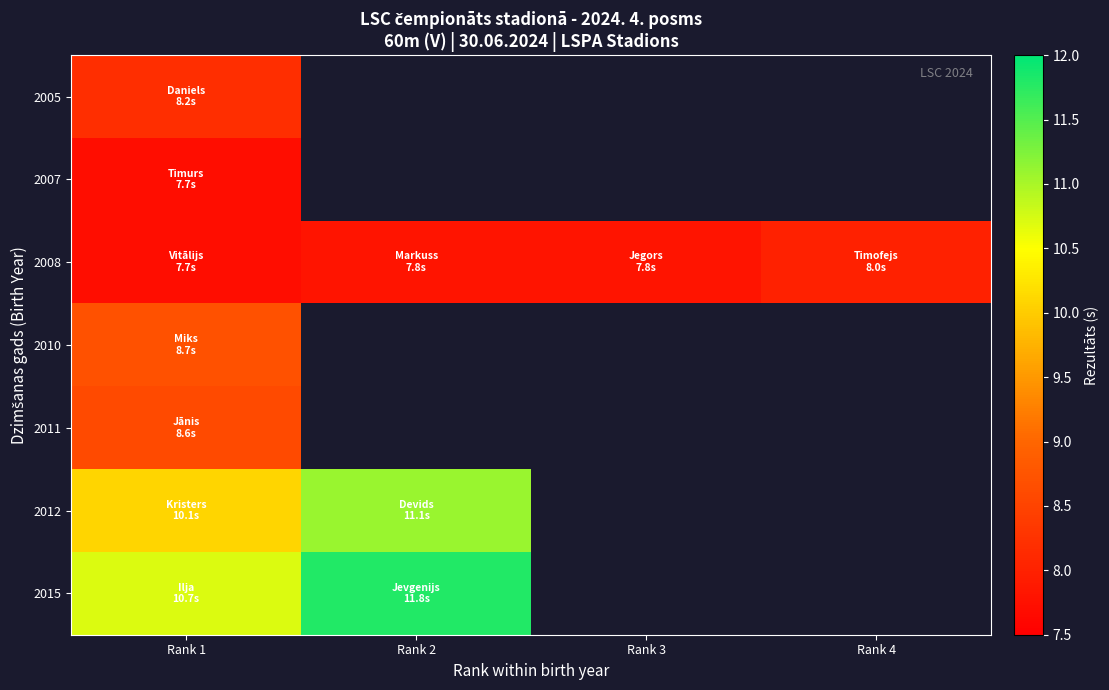

How many categories are shown in the chart?

4